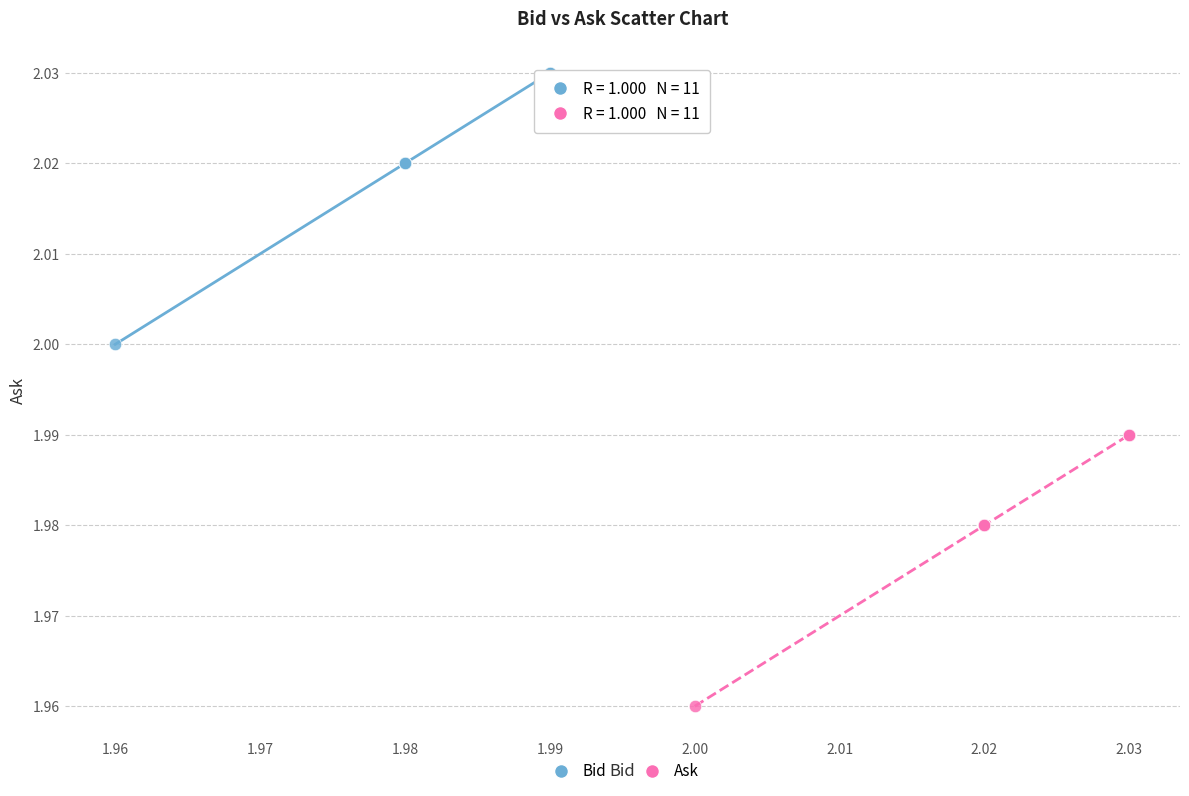

Which series reaches the maximum Y coordinate?

Bid